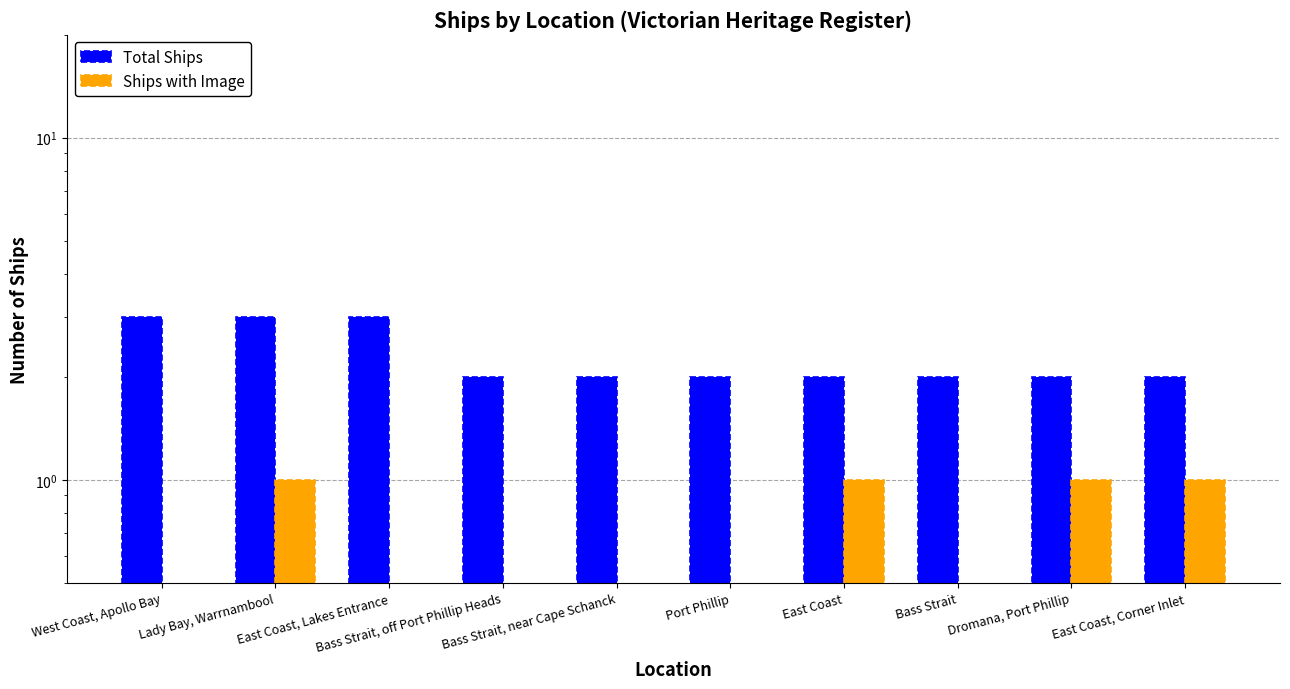

What is the value of the Total Ships bar at the 10th from the left?

2